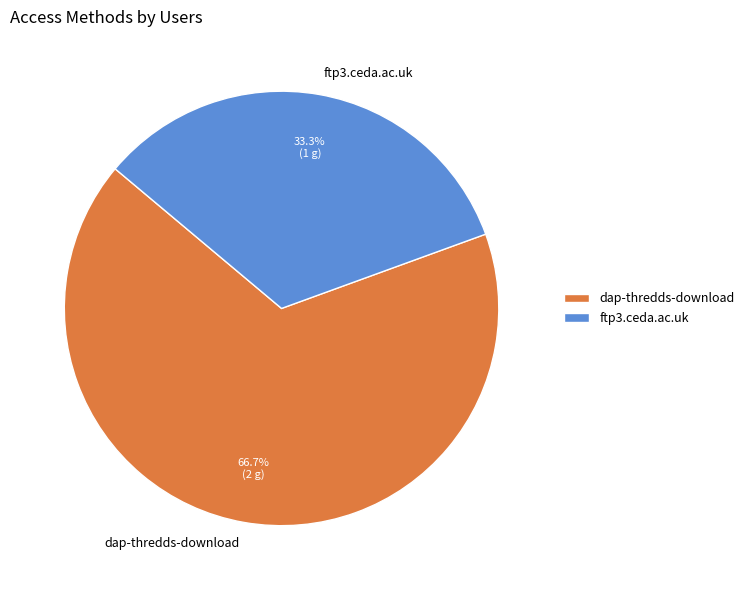

To the nearest percent, what is the average slice percentage?

50%